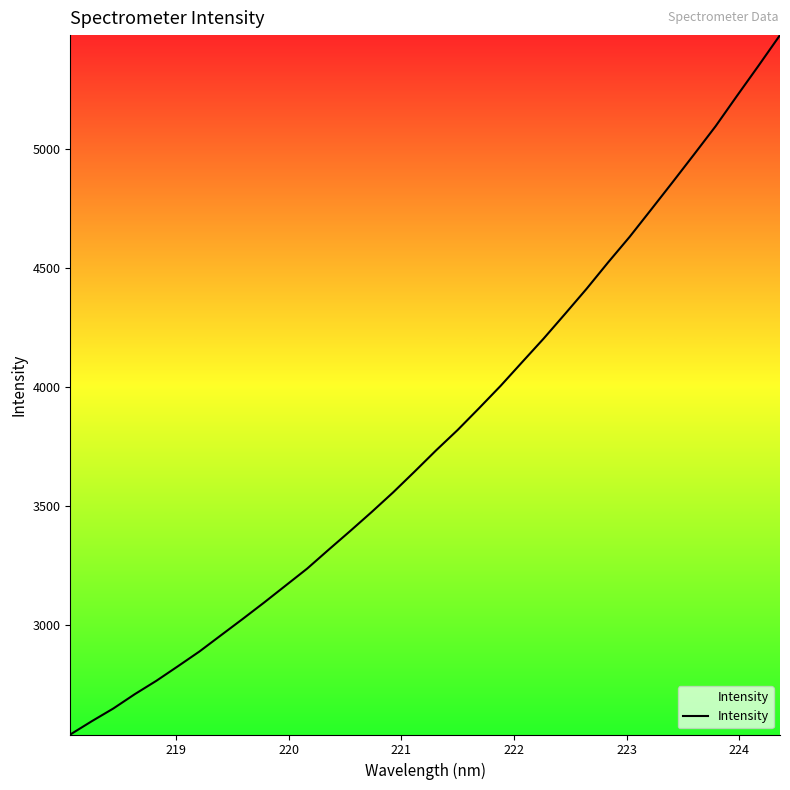

What is the average value?

3800.4